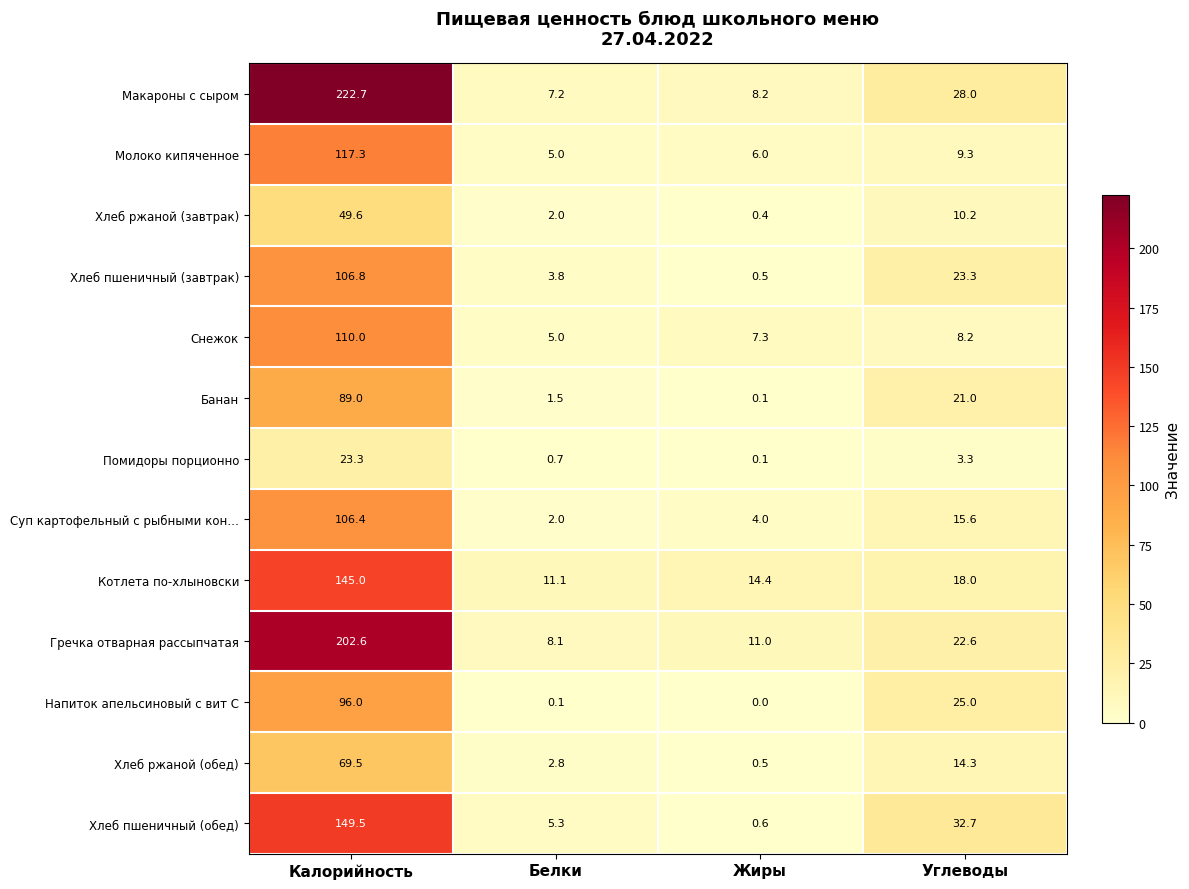

Rank the series by their maximum value, from lowest to highest.

Помидоры порционно, Хлеб ржаной (завтрак), Хлеб ржаной (обед), Банан, Напиток апельсиновый с вит С, Суп картофельный с рыбными кон…, Хлеб пшеничный (завтрак), Снежок, Молоко кипяченное, Котлета по-хлыновски, Хлеб пшеничный (обед), Гречка отварная рассыпчатая, Макароны с сыром